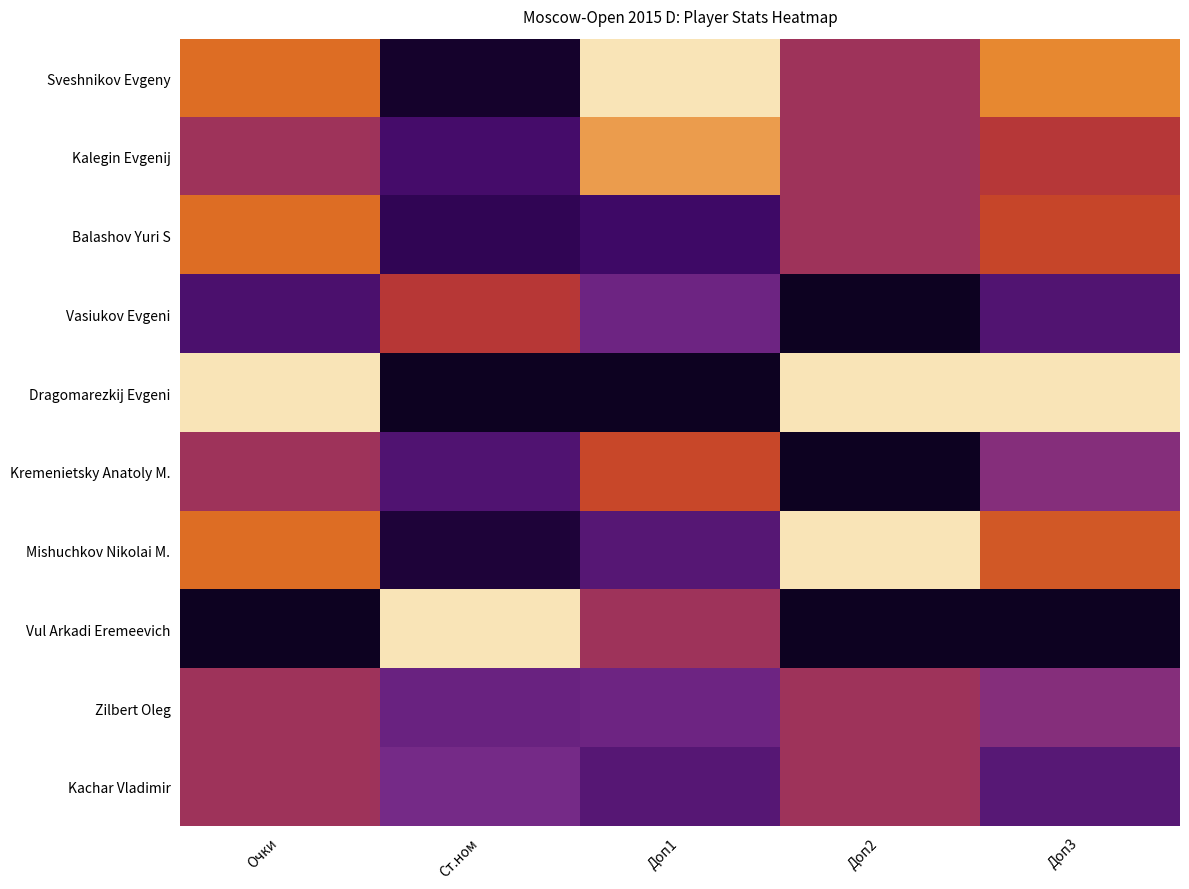

Reading right to left, list all the values displayed in this chart.

Sveshnikov Evgeny: Доп3=0.8	Доп2=0.5	Доп1=1.0	Ст.ном=0.0	Очки=0.8
Kalegin Evgenij: Доп3=0.6	Доп2=0.5	Доп1=0.9	Ст.ном=0.2	Очки=0.5
Balashov Yuri S: Доп3=0.6	Доп2=0.5	Доп1=0.2	Ст.ном=0.2	Очки=0.8
Vasiukov Evgeni: Доп3=0.3	Доп2=0.0	Доп1=0.4	Ст.ном=0.6	Очки=0.2
Dragomarezkij Evgeni: Доп3=1.0	Доп2=1.0	Доп1=0.0	Ст.ном=0.0	Очки=1.0
Kremenietsky Anatoly M.: Доп3=0.4	Доп2=0.0	Доп1=0.6	Ст.ном=0.3	Очки=0.5
Mishuchkov Nikolai M.: Доп3=0.7	Доп2=1.0	Доп1=0.3	Ст.ном=0.1	Очки=0.8
Vul Arkadi Eremeevich: Доп3=0.0	Доп2=0.0	Доп1=0.5	Ст.ном=1.0	Очки=0.0
Zilbert Oleg: Доп3=0.4	Доп2=0.5	Доп1=0.4	Ст.ном=0.3	Очки=0.5
Kachar Vladimir: Доп3=0.3	Доп2=0.5	Доп1=0.3	Ст.ном=0.4	Очки=0.5